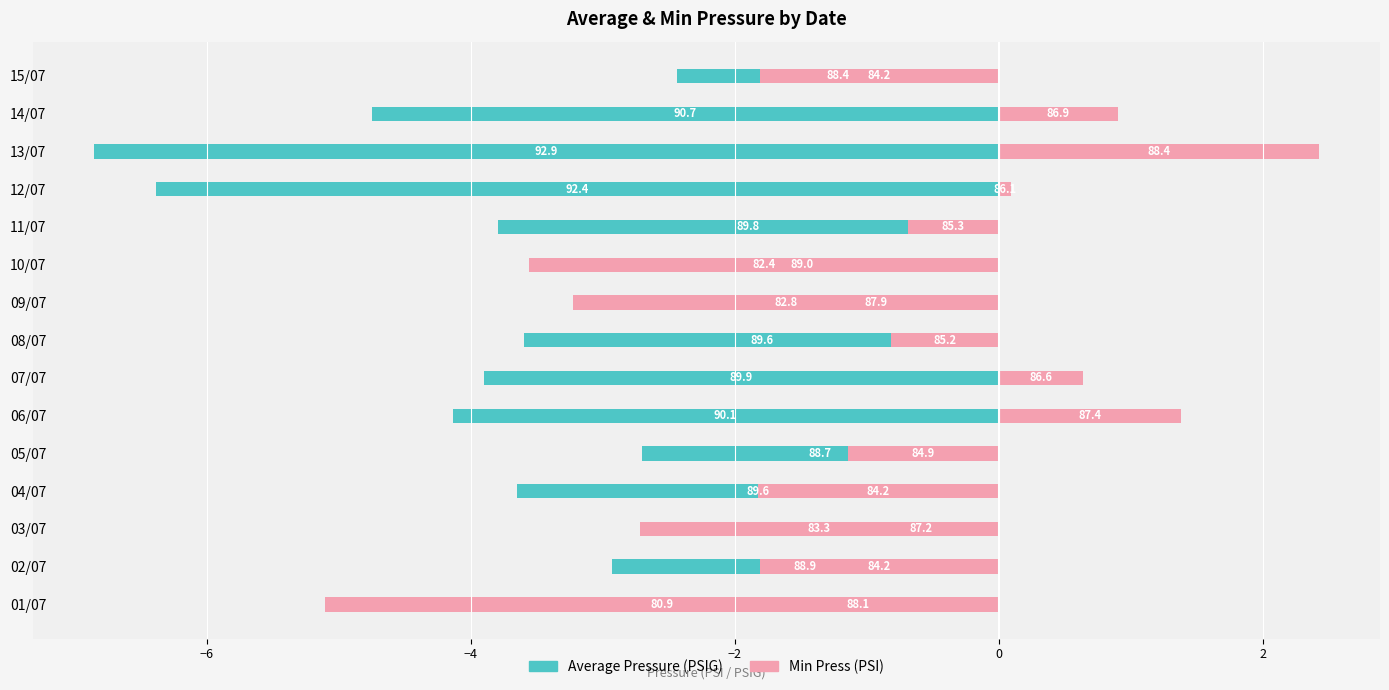

Reading left to right, list all the values displayed in this chart.

Average Pressure (PSIG): -2.1	-2.9	-1.2	-3.6	-2.7	-4.1	-3.9	-3.6	-1.9	-3.0	-3.8	-6.4	-6.9	-4.7	-2.4
Min Press (PSI): -5.1	-1.8	-2.7	-1.8	-1.1	1.4	0.6	-0.8	-3.2	-3.6	-0.7	0.1	2.4	0.9	-1.8